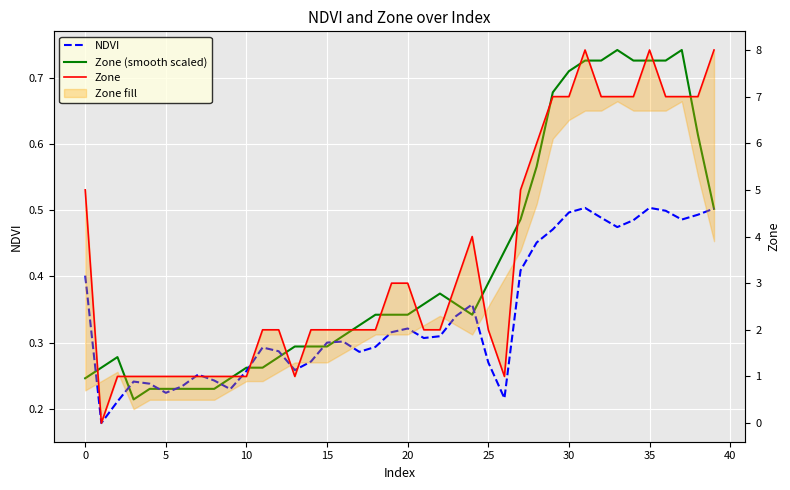

Which series changed the most between 45 and 29?

Zone